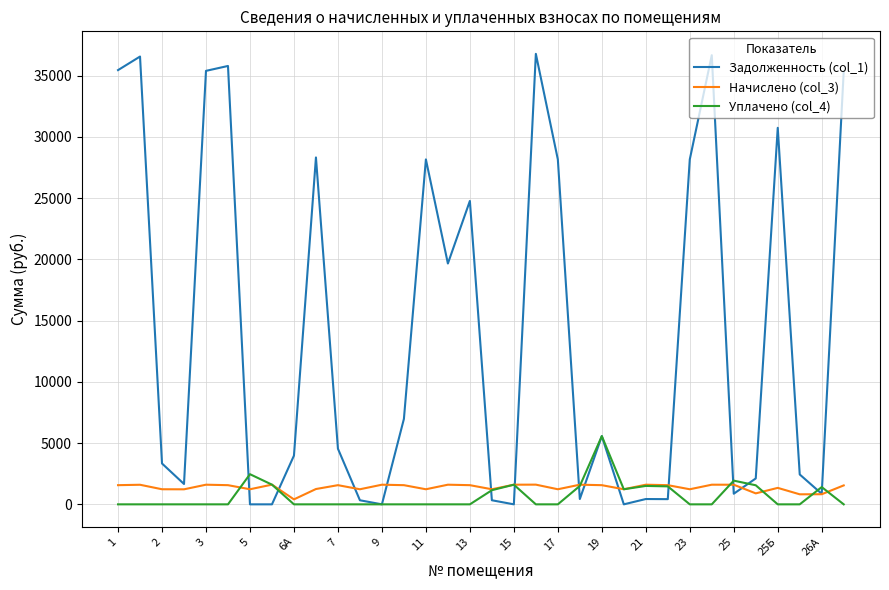

Rank the series by their maximum value, from lowest to highest.

Начислено (col_3), Уплачено (col_4), Задолженность (col_1)